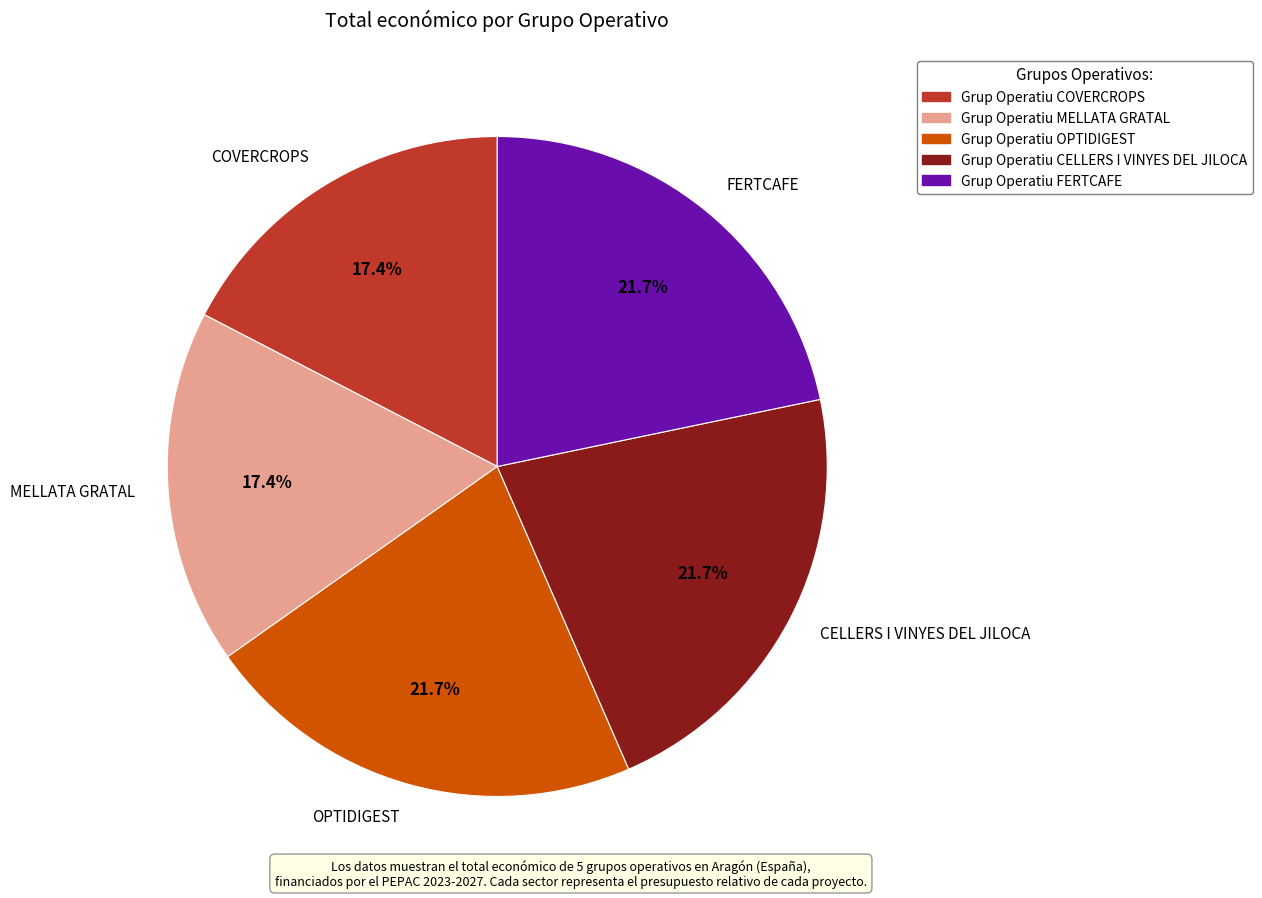

Is FERTCAFE the majority of the pie?

No